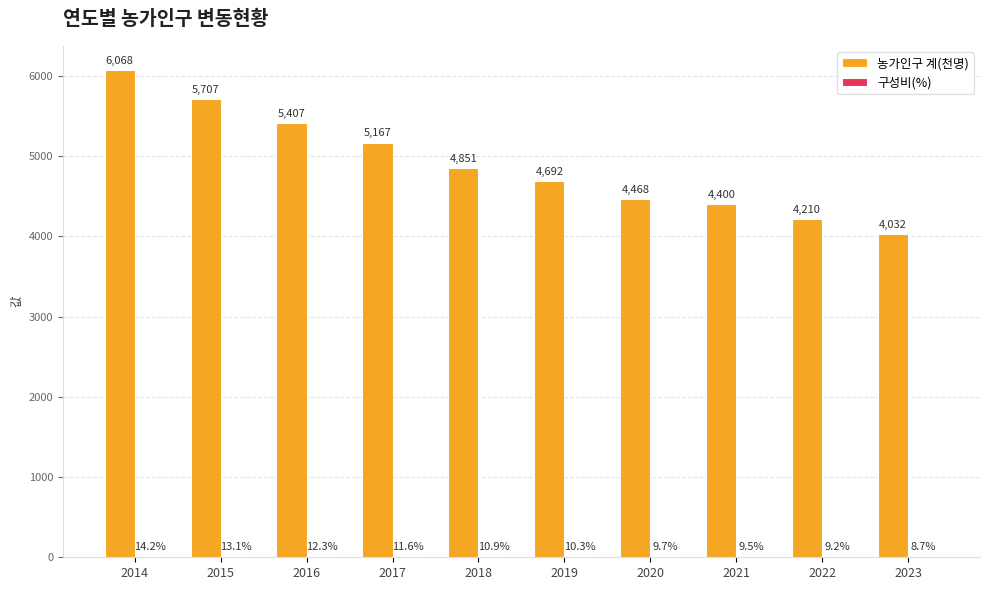

At which label does 농가인구 계(천명) first exceed 4851?

2014